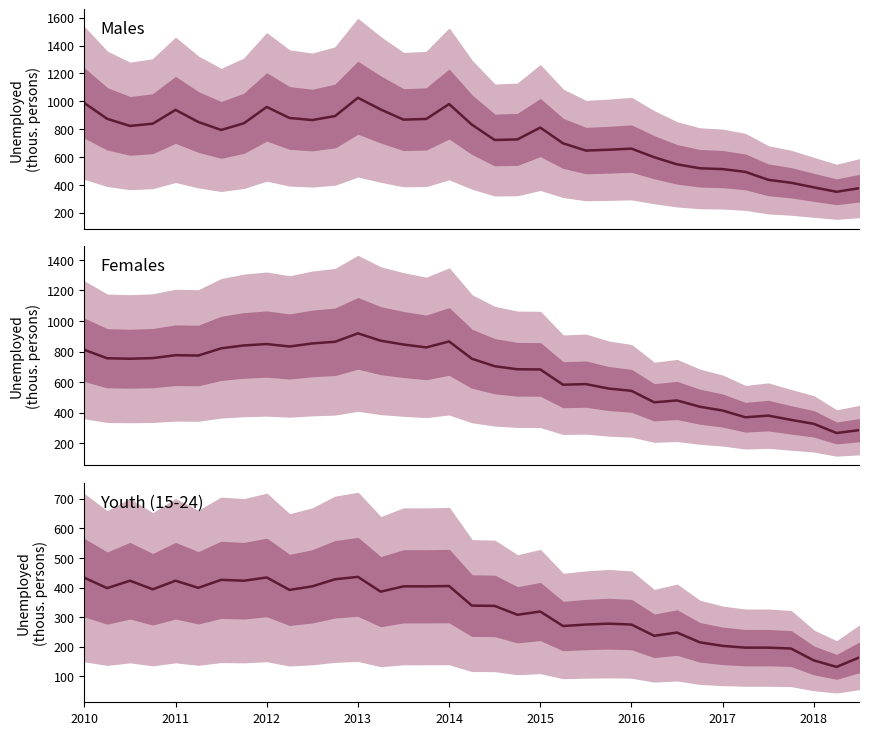

True or false: youth (15-24) has a value of 469 at 23.

False